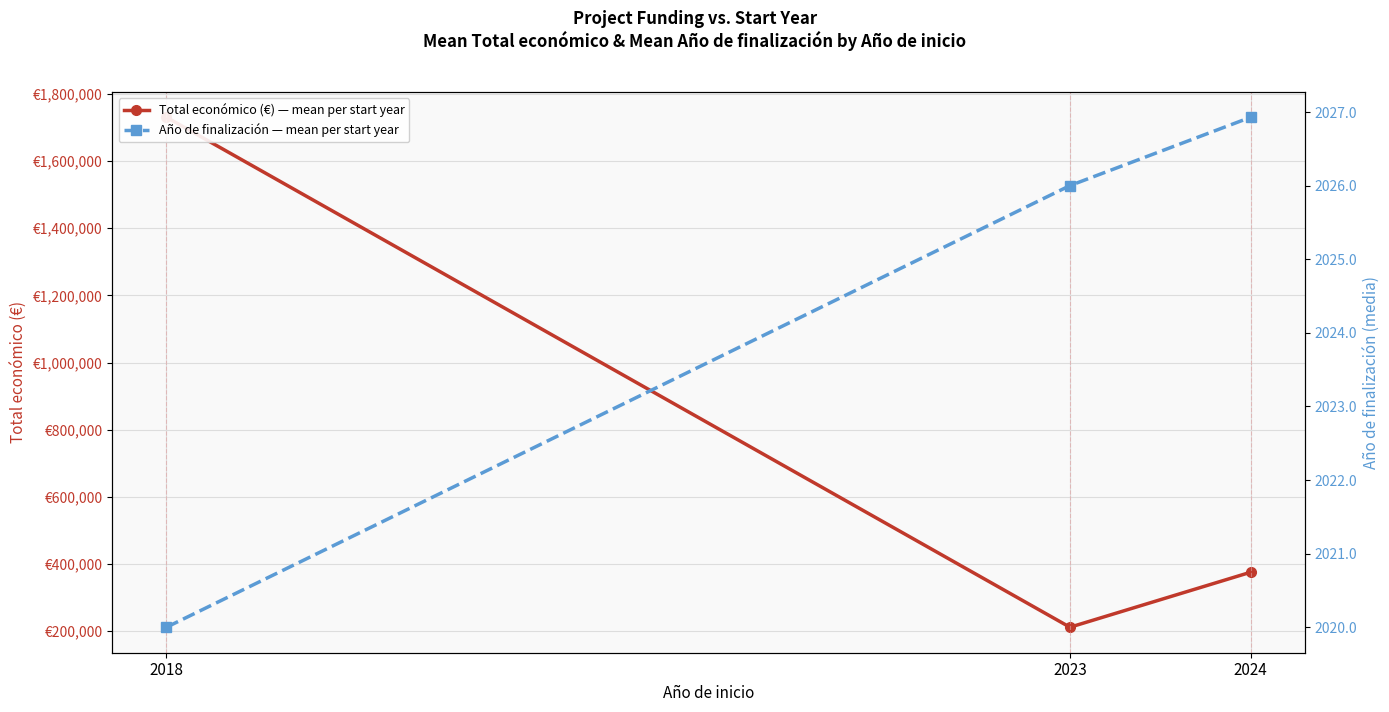

Reading left to right, list all the values displayed in this chart.

Total económico (€) — mean per start year: 1730457.8	211727.1	375520.5
Año de finalización — mean per start year: 2020.0	2026.0	2026.9